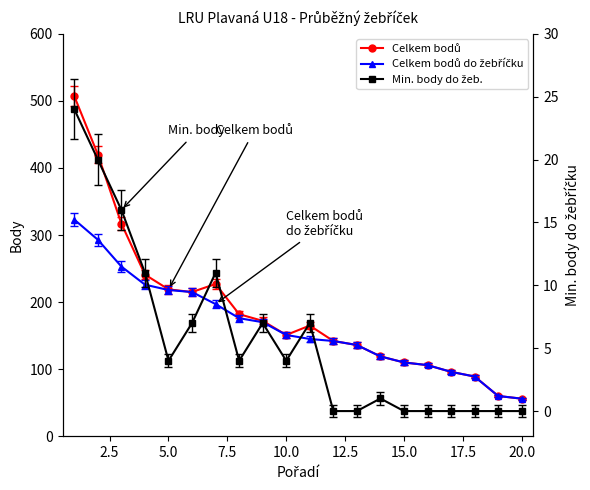

At how many categories does at least one series exceed 148?

11